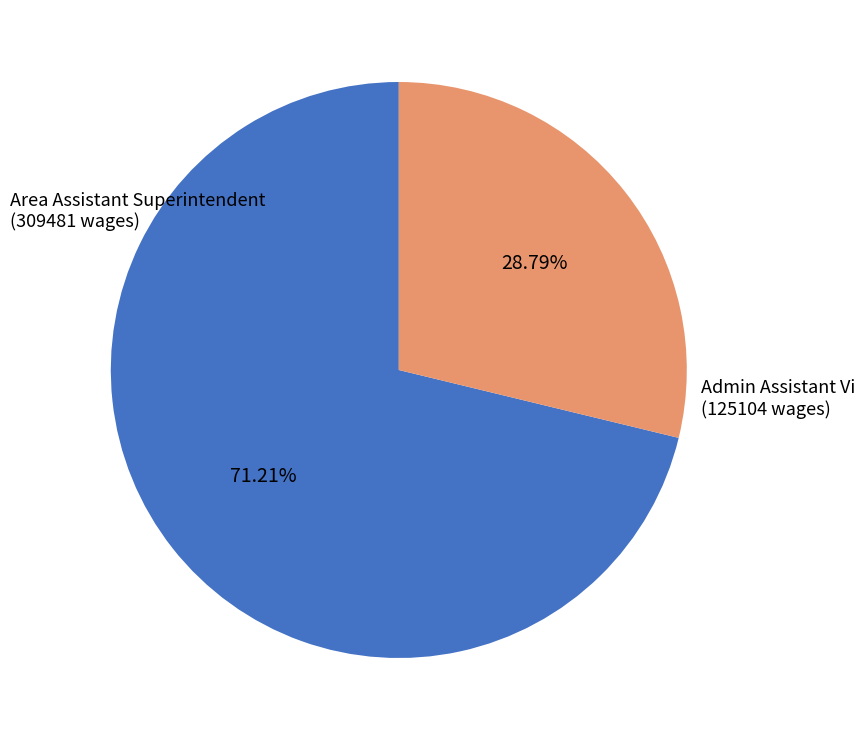

Which slice represents more than half of the pie?

Area Assistant Superintendent